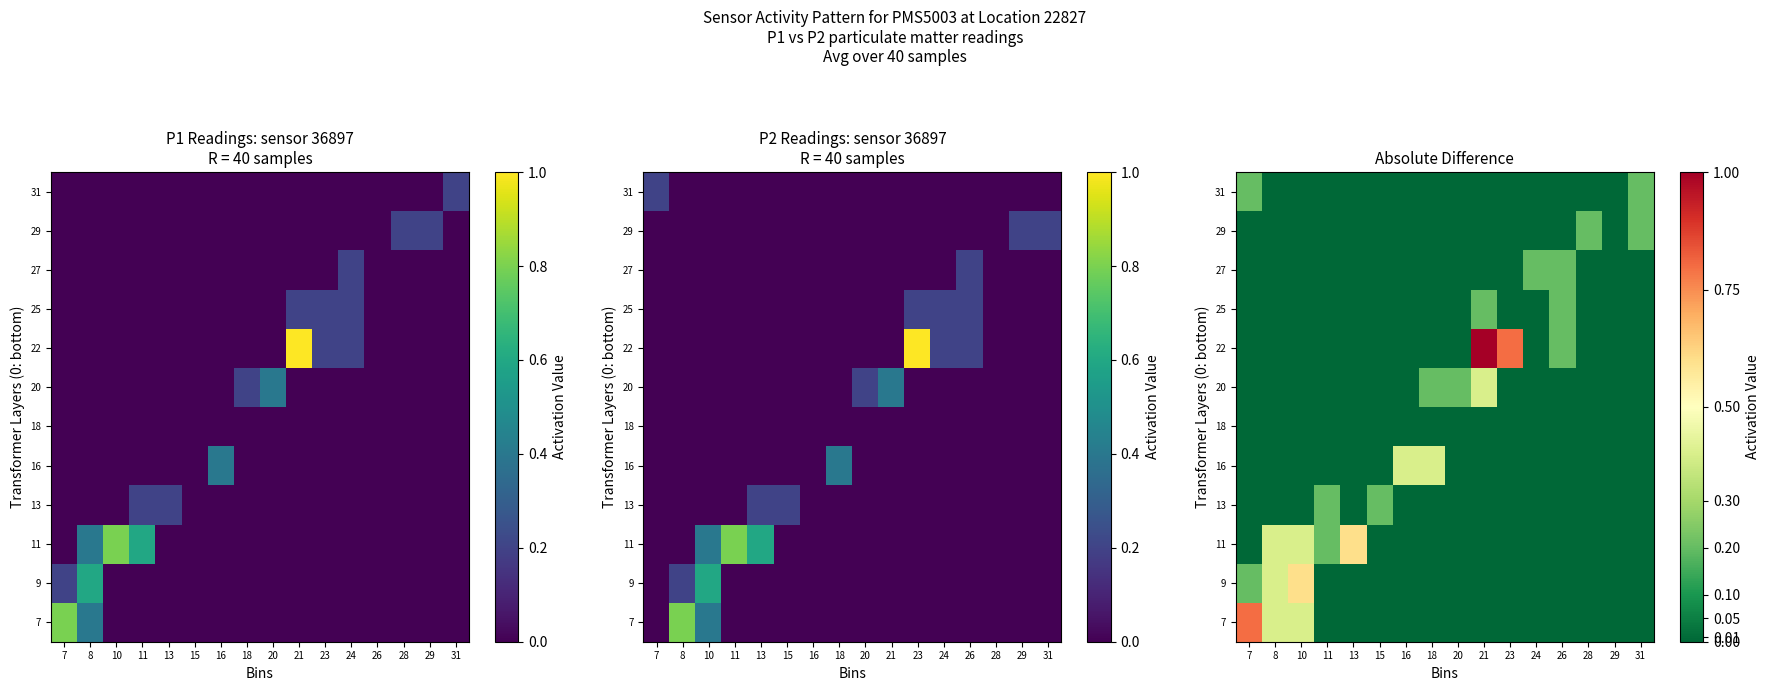

How many 7 values are between 0 and 1?

16